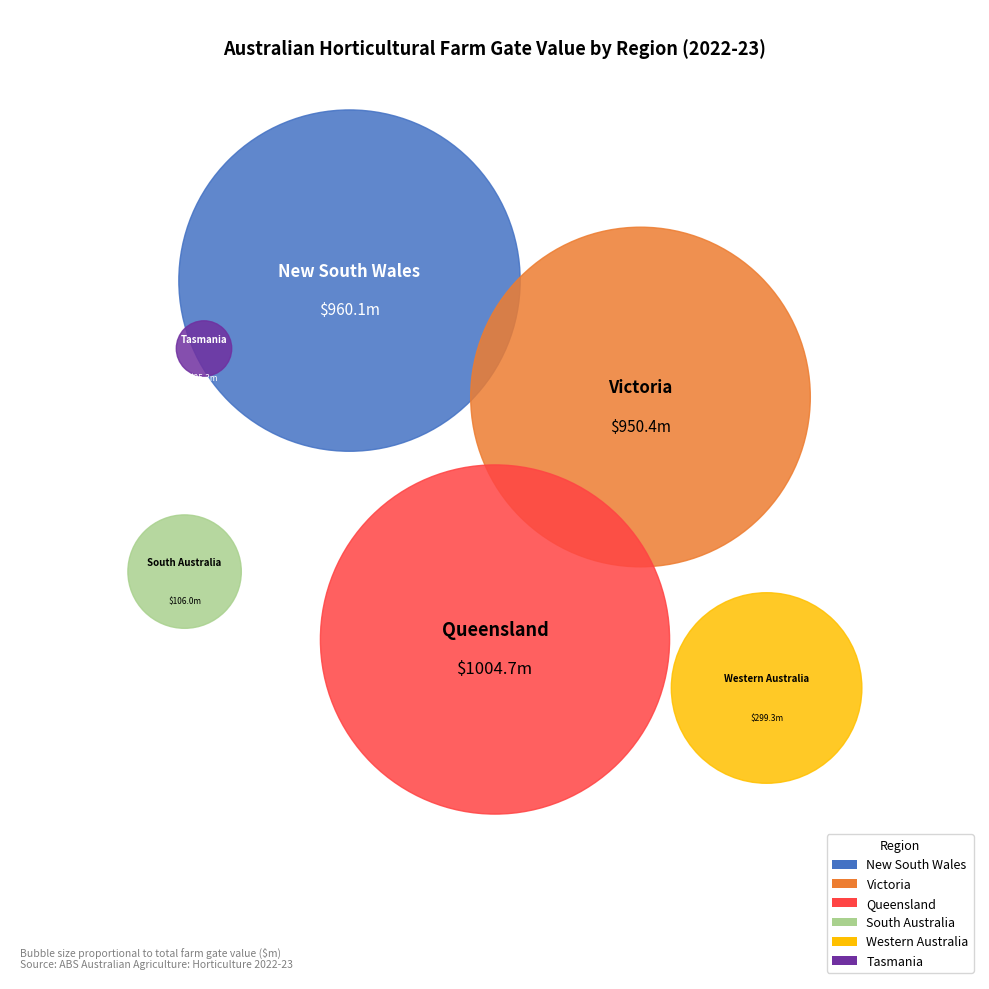

To the nearest percent, what is the average slice percentage?

17%